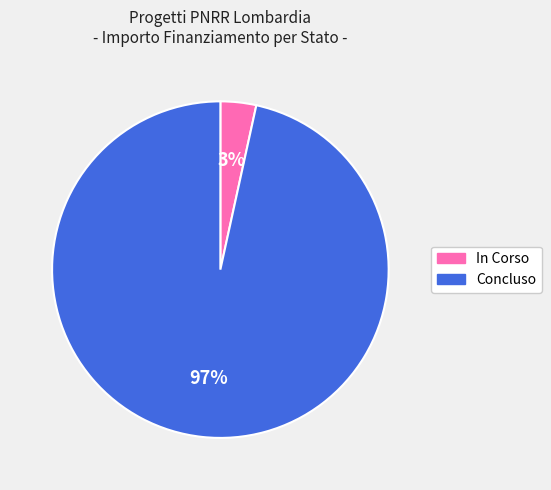

To the nearest percent, what is the combined percentage of Concluso and In Corso?

100%